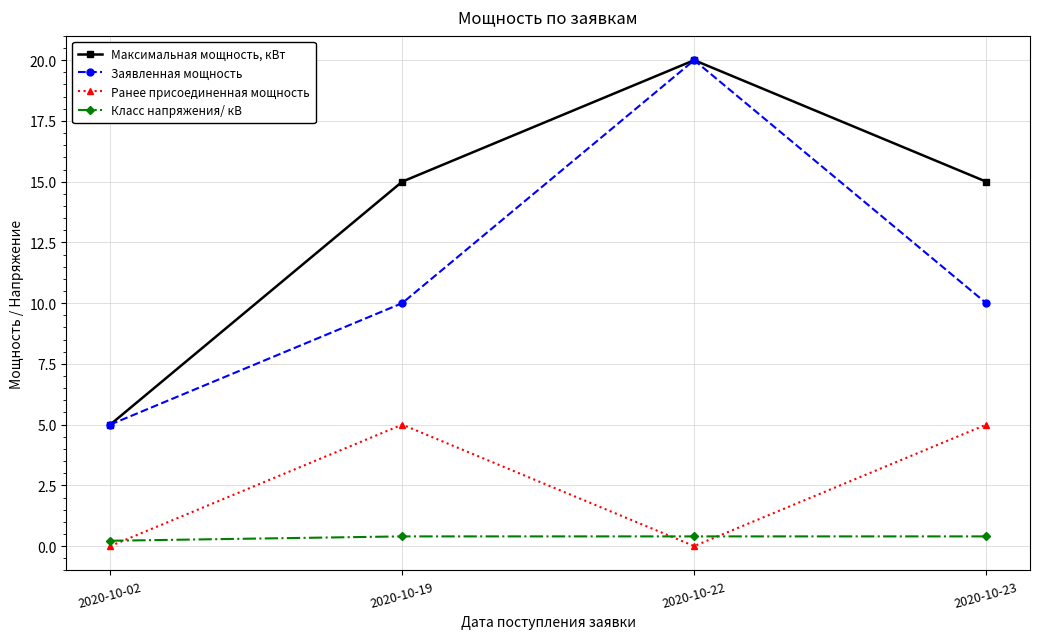

Reading left to right, what are all the values shown in this chart?

Максимальная мощность, кВт: 2020-10-02=5.0	2020-10-19=15.0	2020-10-22=20.0	2020-10-23=15.0
Заявленная мощность: 2020-10-02=5.0	2020-10-19=10.0	2020-10-22=20.0	2020-10-23=10.0
Ранее присоединенная мощность: 2020-10-02=0.0	2020-10-19=5.0	2020-10-22=0.0	2020-10-23=5.0
Класс напряжения/ кВ: 2020-10-02=0.2	2020-10-19=0.4	2020-10-22=0.4	2020-10-23=0.4